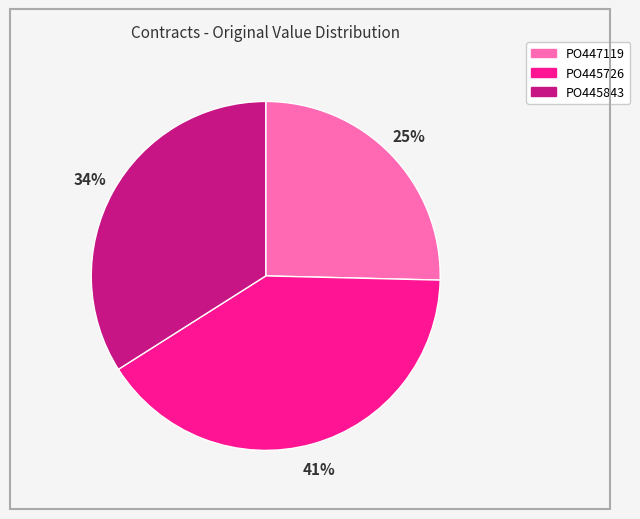

How many segments does this pie chart have?

3